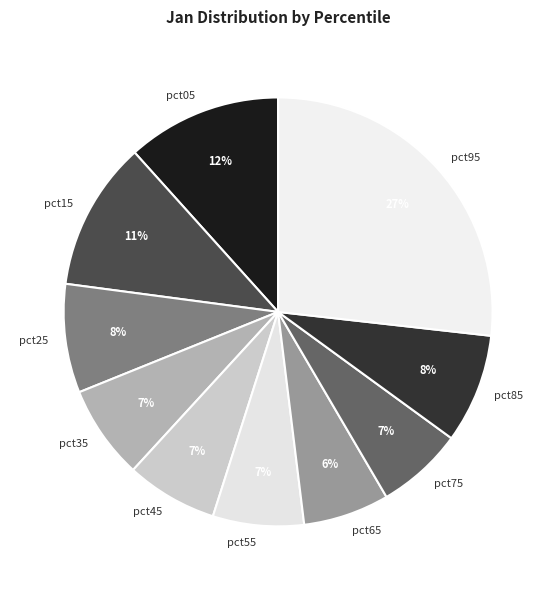

What is the largest slice in the pie chart?

pct95